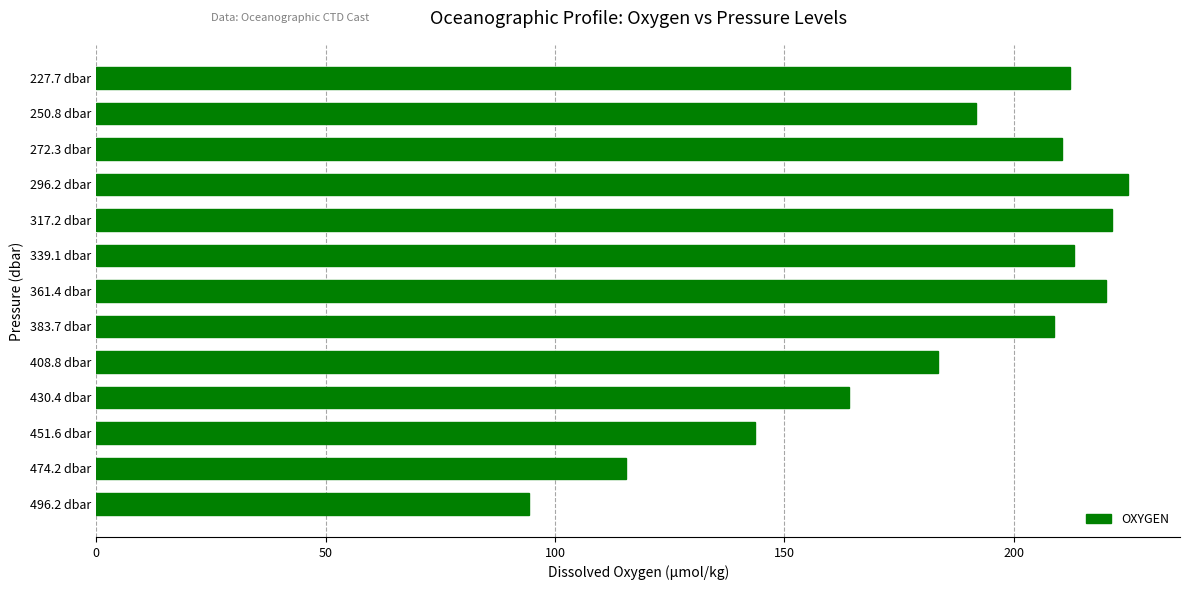

What is the smallest value displayed?

94.5